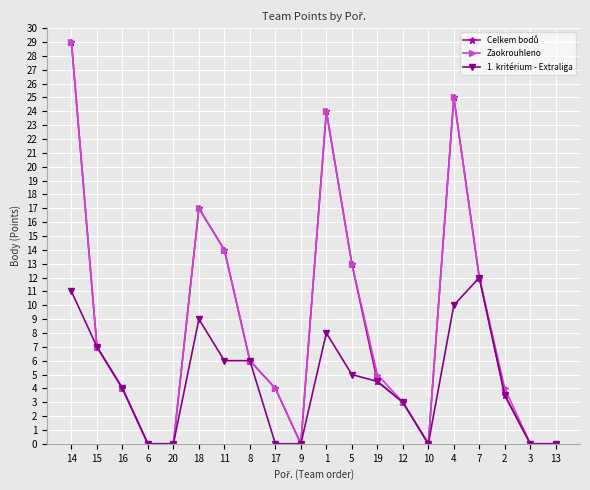

What is the label of the 16th point from the left?

4